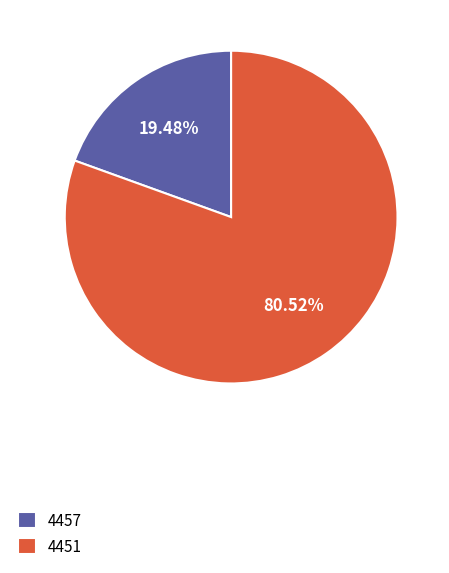

Which slice is the largest?

4451